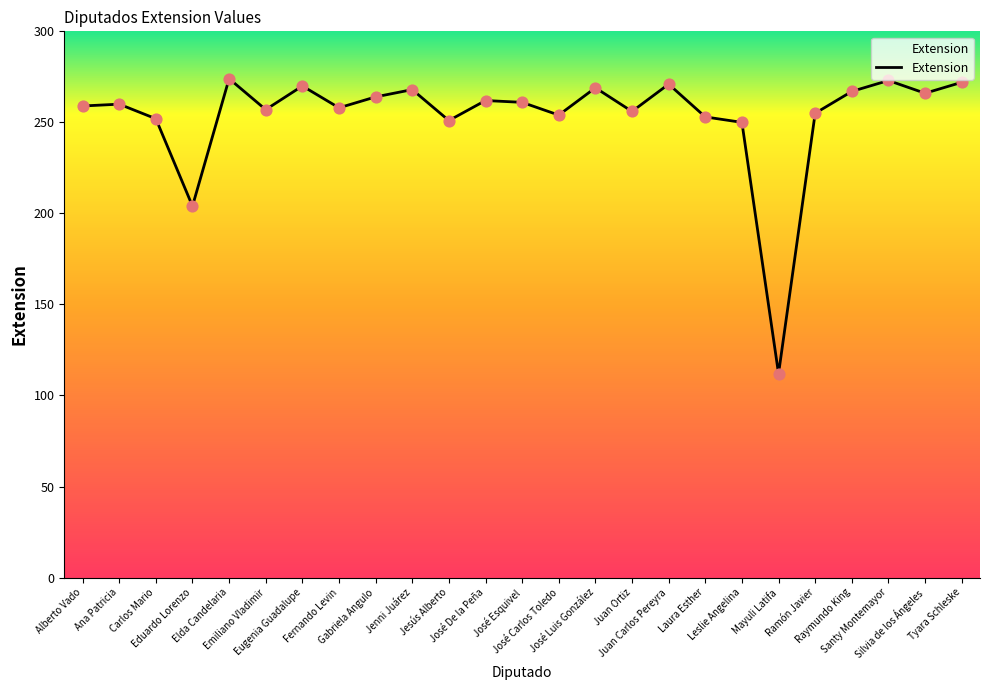

What is the change in value from Jenni Juárez to Leslie Angelina?

-18